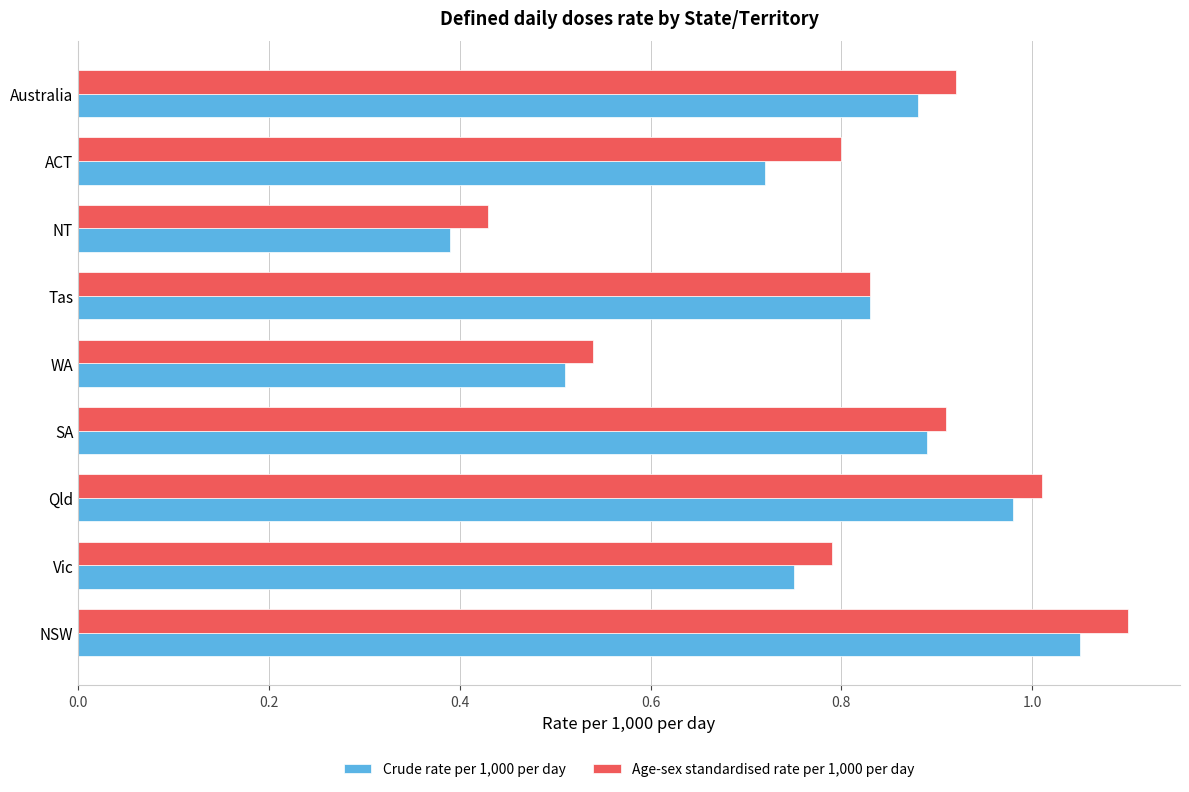

Is it true that Crude rate per 1,000 per day equals 1.4 at Australia?

False